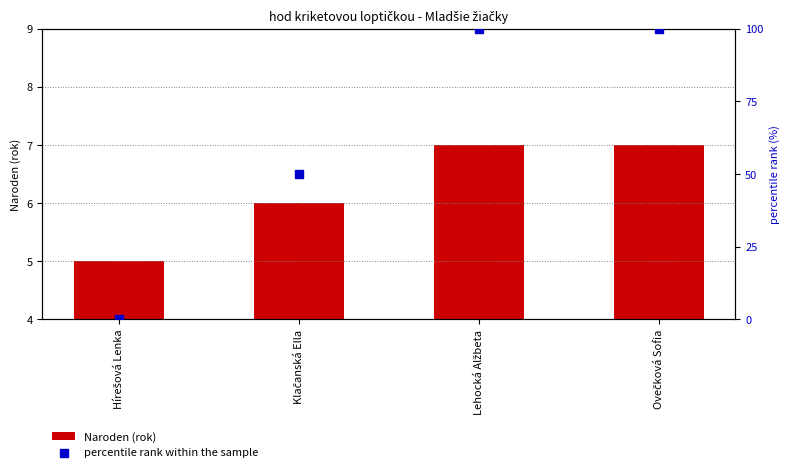

Which series reaches the minimum Y coordinate?

percentile rank within the sample